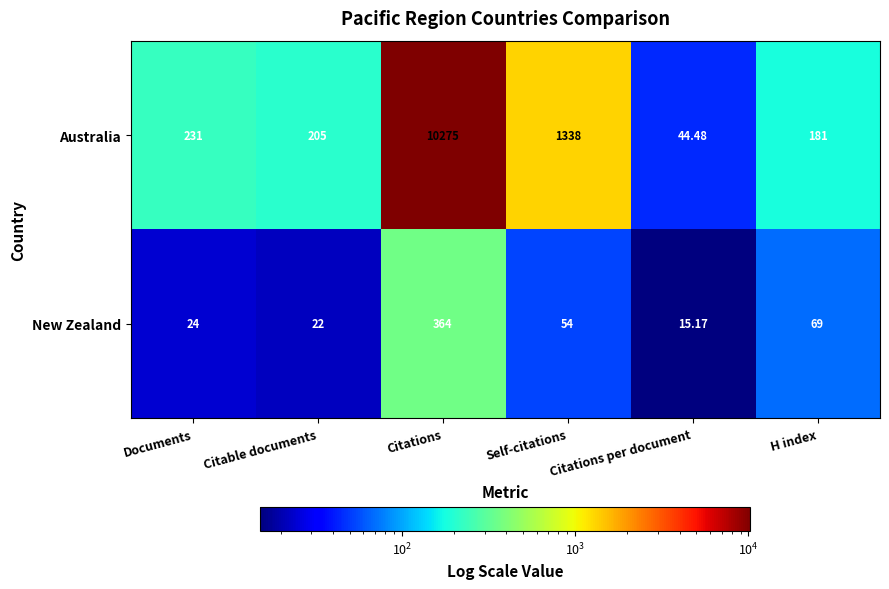

Which category has the lowest value across all series?

Citations per document